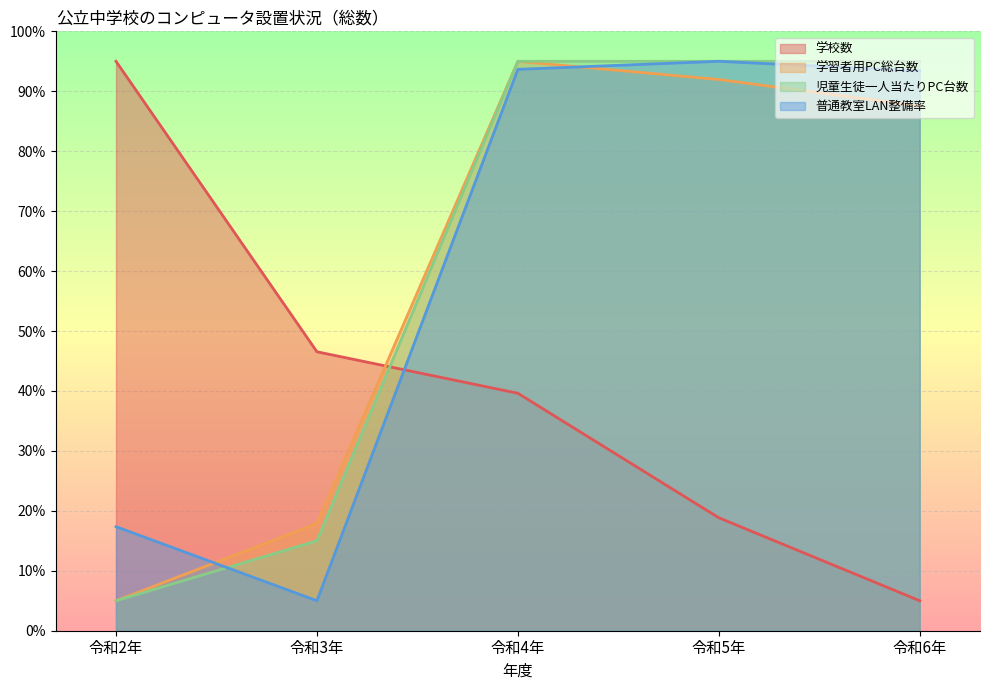

What is the value of the 学校数 point at the 3rd from the left?

39.6